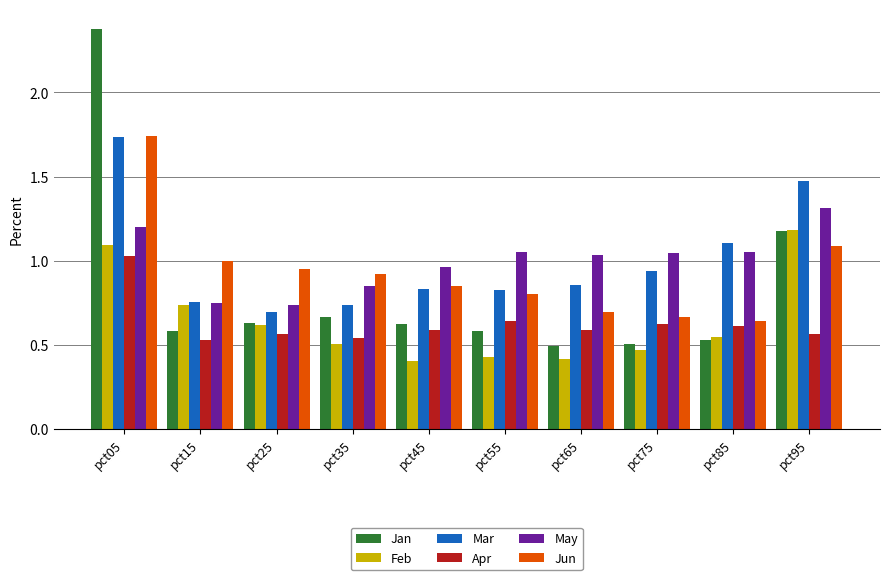

What is the maximum value shown in the chart?

2.4